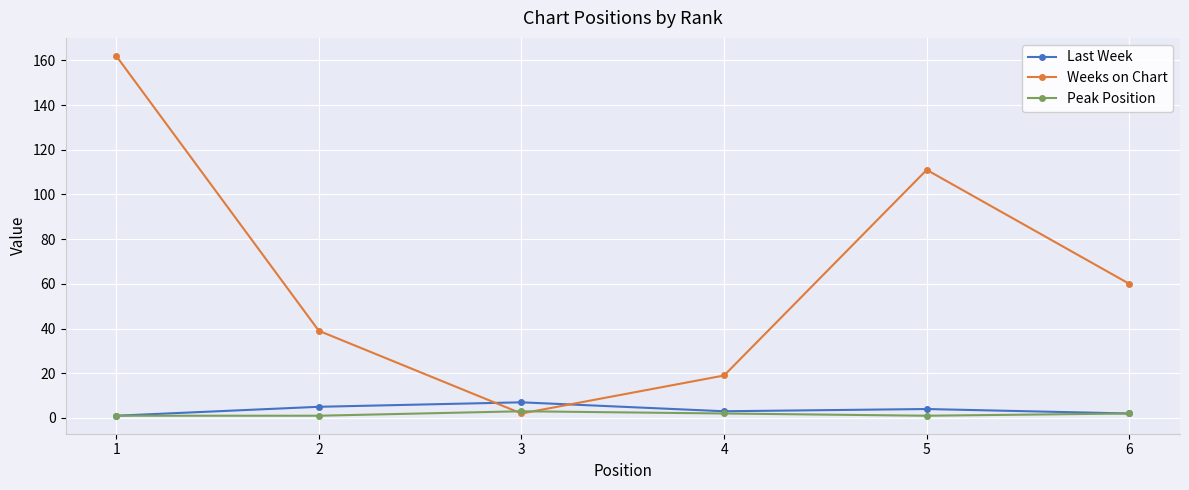

Between which two adjacent categories do Last Week and Weeks on Chart first intersect?

2 and 3